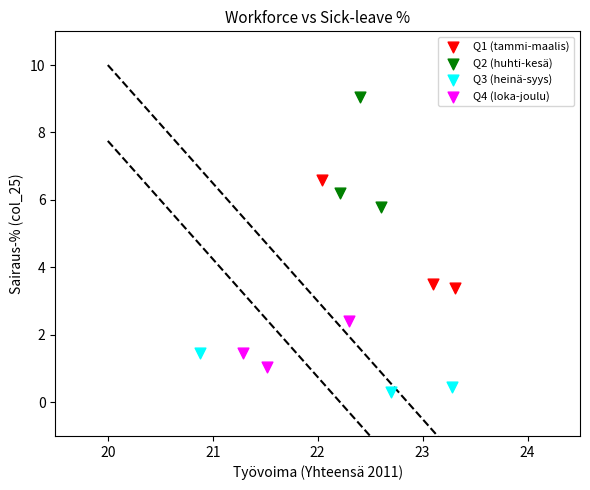

Which series contains the highest Y value?

Q2 (huhti-kesä)